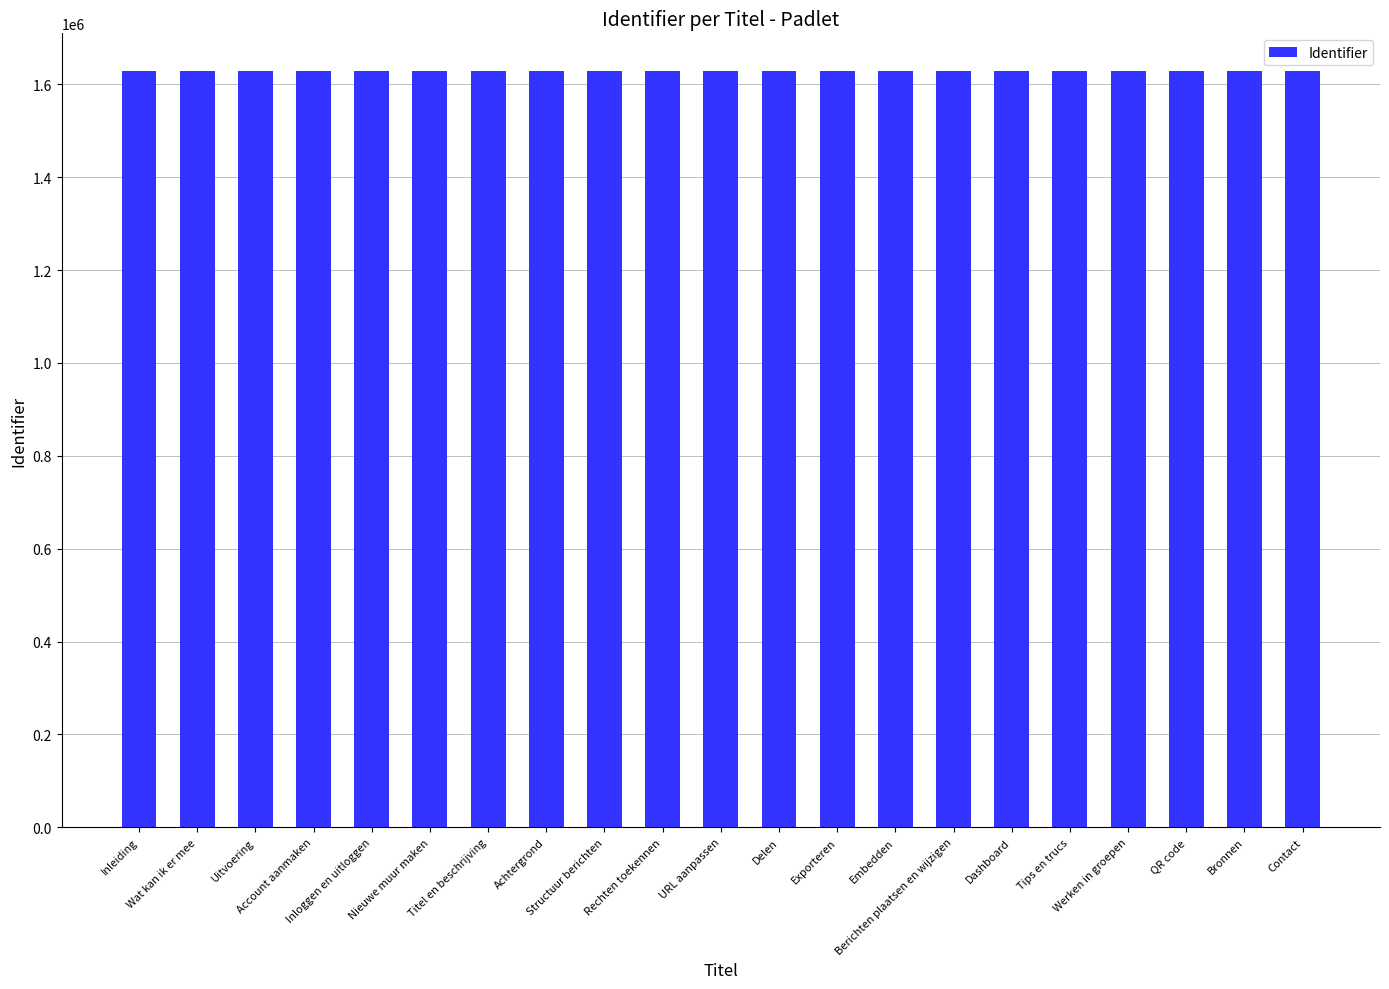

What is the greatest value displayed?

1628491